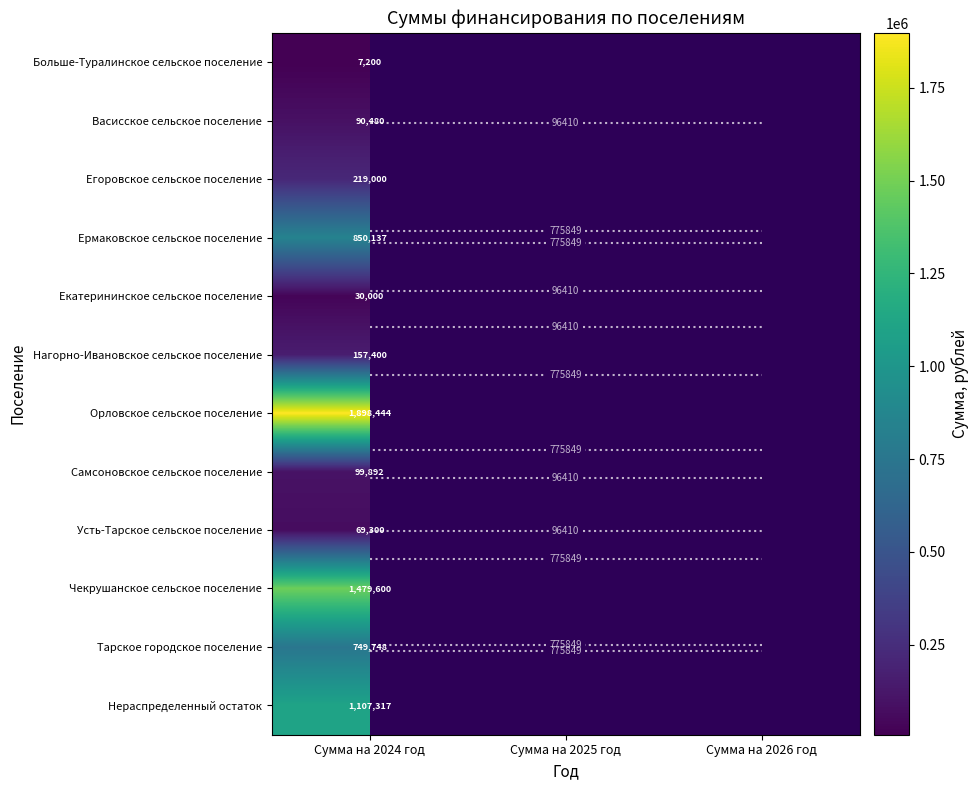

At which category is the sum across all series the highest?

Сумма на 2024 год